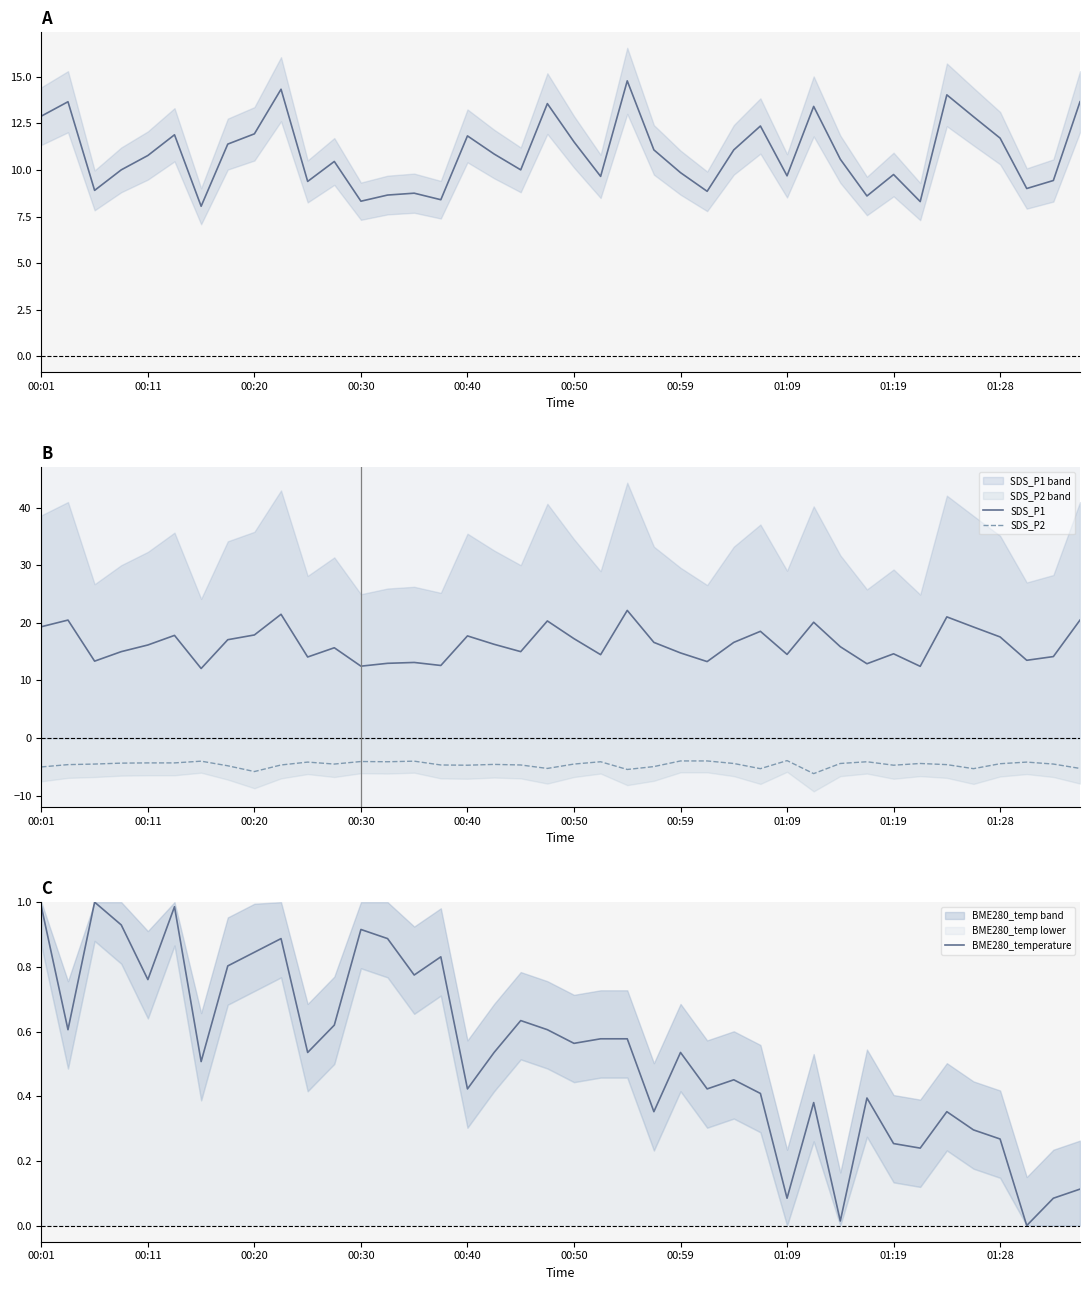

How many series are shown in this chart?

3